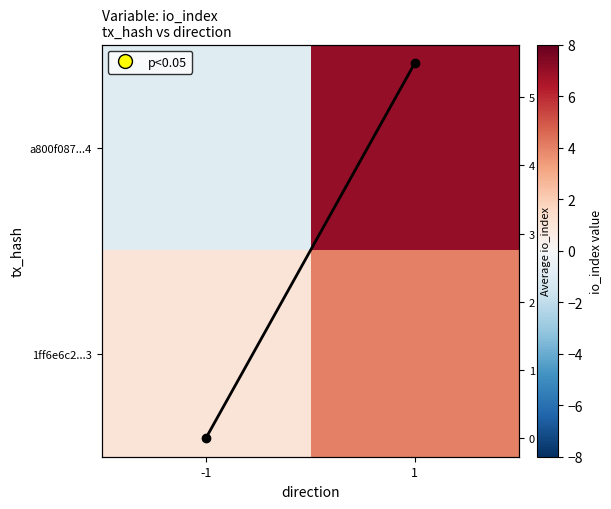

What is the sum of all 1ff6e6c2...3 values?

5.0